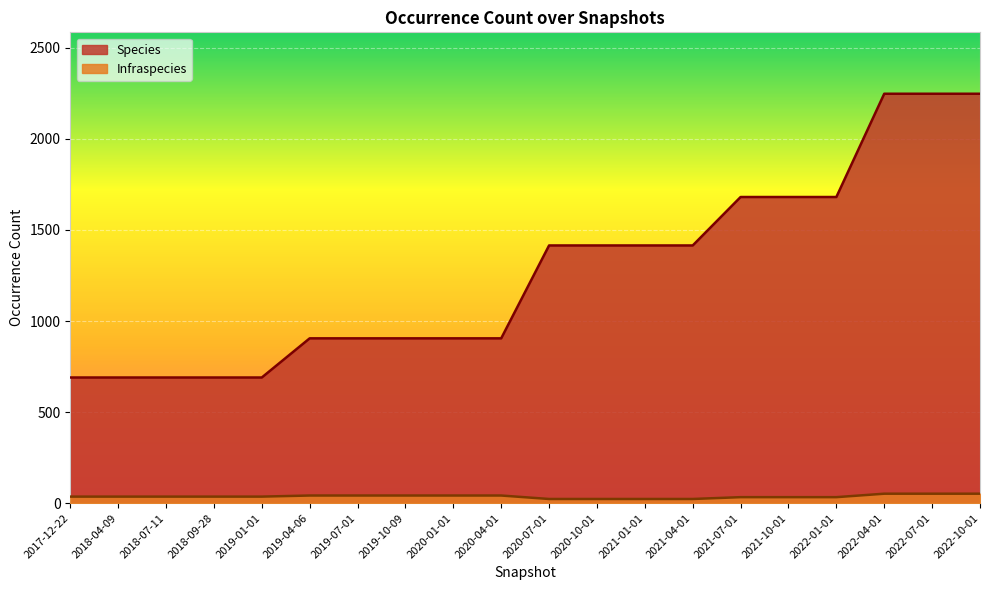

The Species series shows 2248 at 2022-07-01. True or false?

True